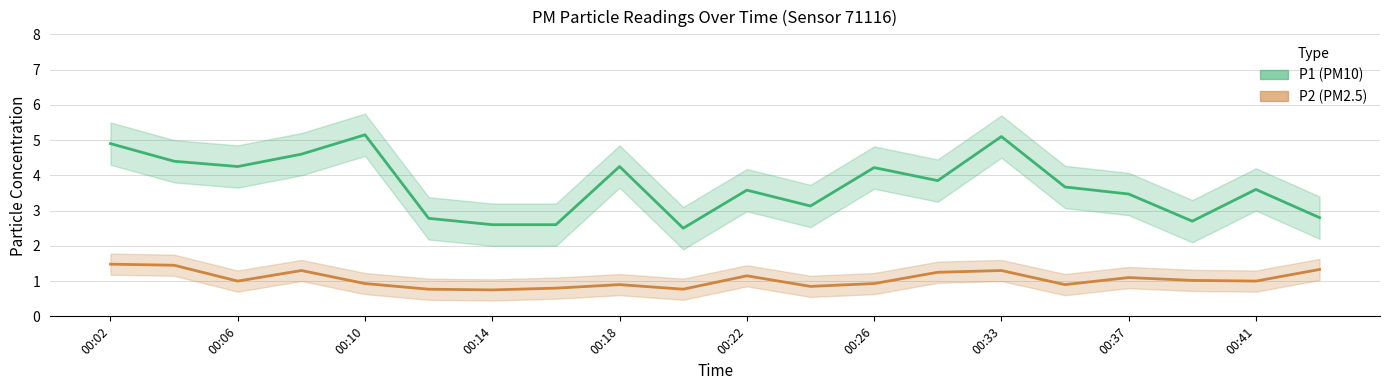

What value does the P1 series have at 00:37?

3.5